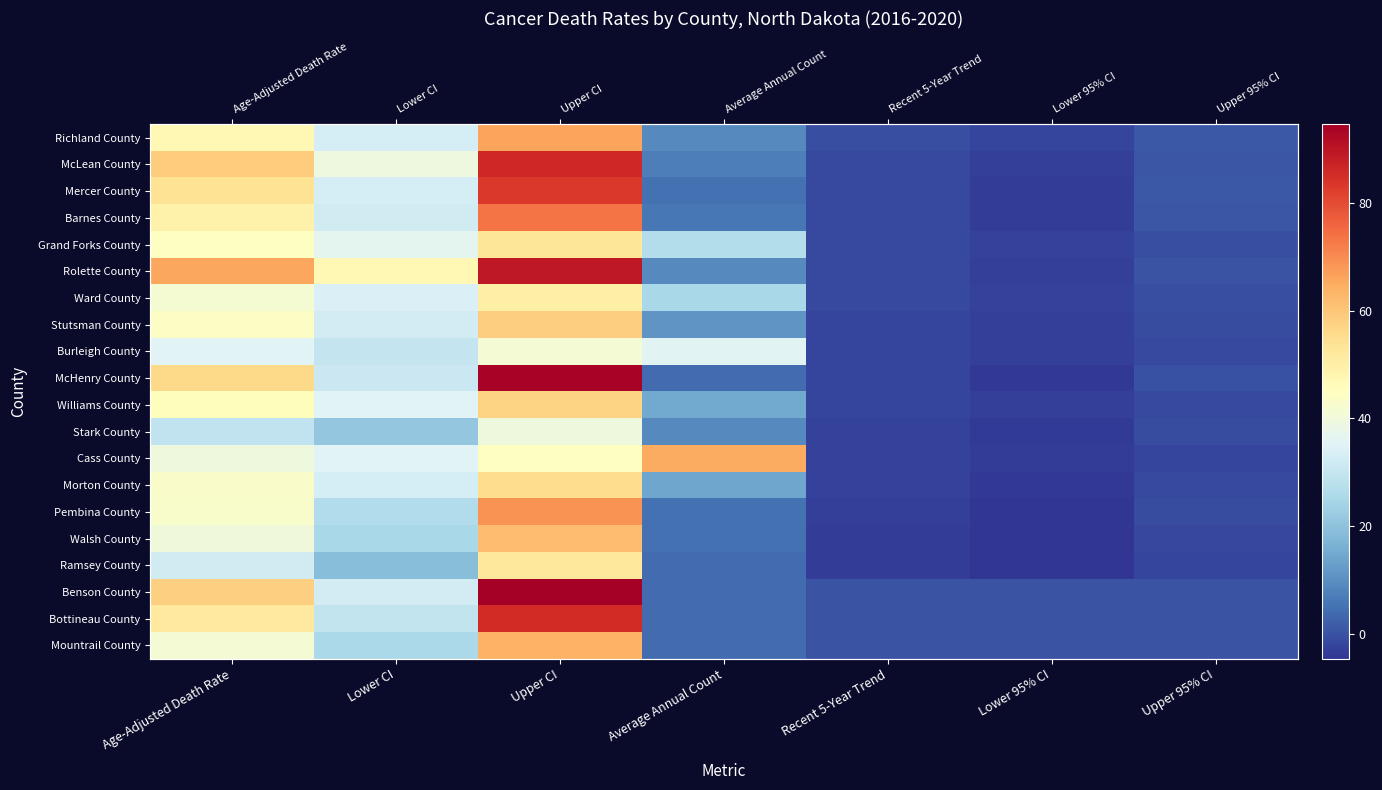

Which has a higher value, Lower 95% CI or Average Annual Count?

Average Annual Count